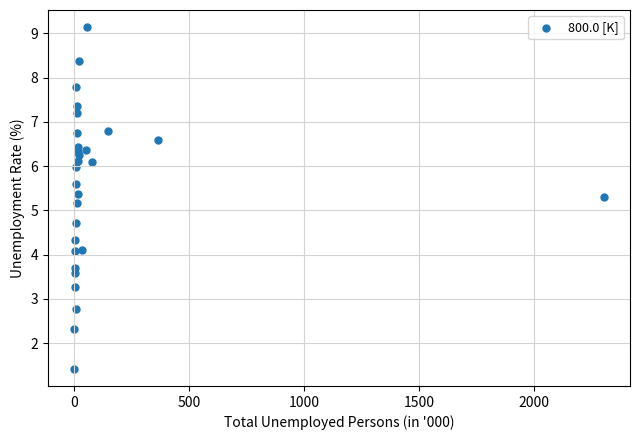

What Y value in the scatter plot is closest to 5?

5.2